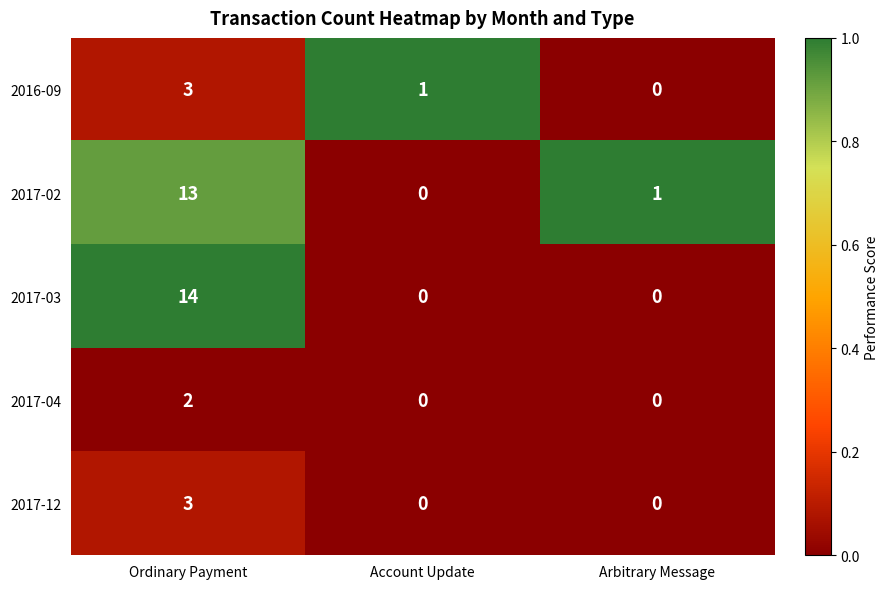

Count the number of data series in this chart.

5